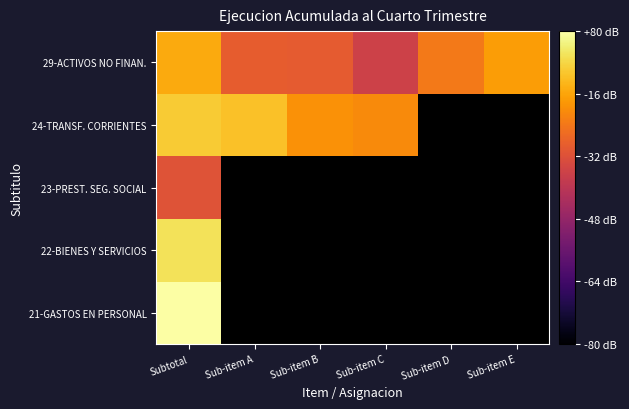

Is the value of 21-GASTOS EN PERSONAL at Sub-item E greater than the value of 22-BIENES Y SERVICIOS at Sub-item A?

No